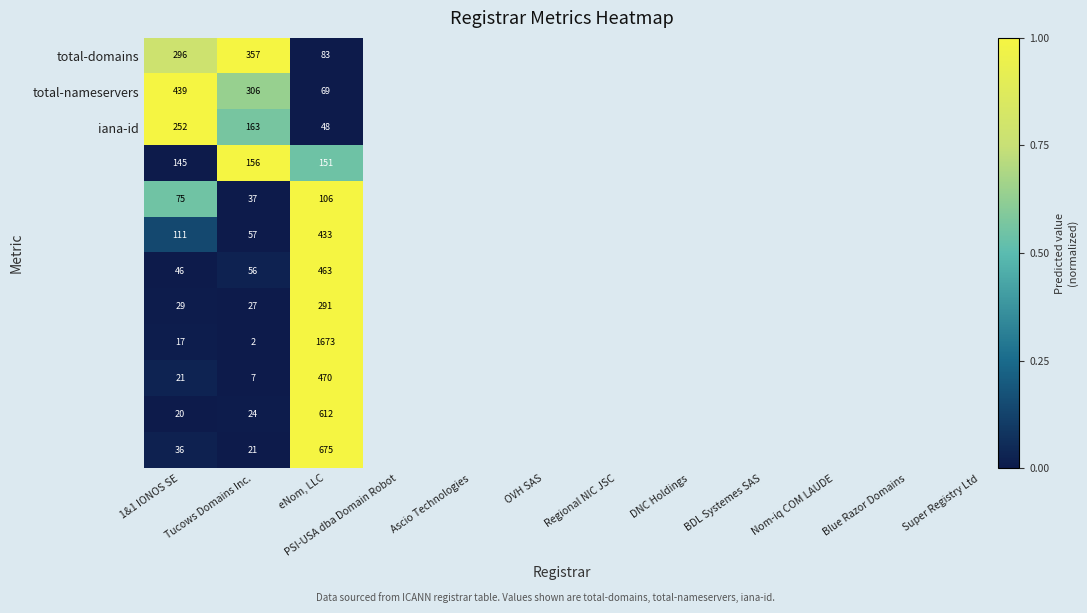

How many distinct data groups are displayed?

12